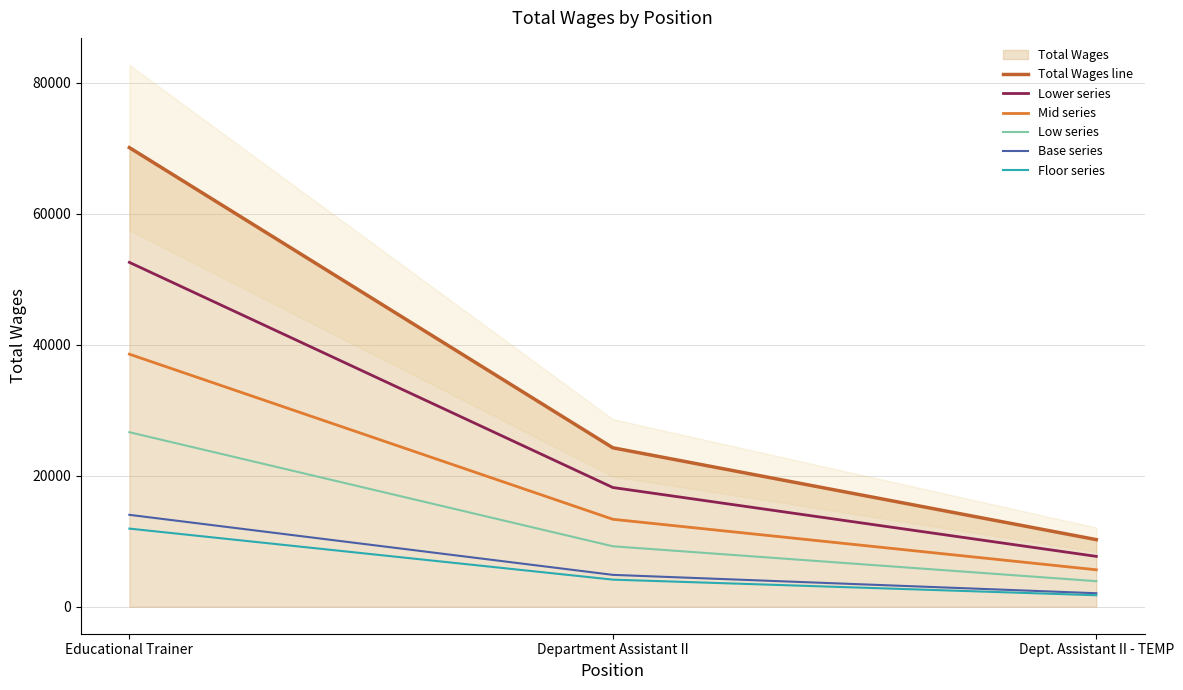

The value of Floor series at Educational Trainer is 6143.9. True or false?

False